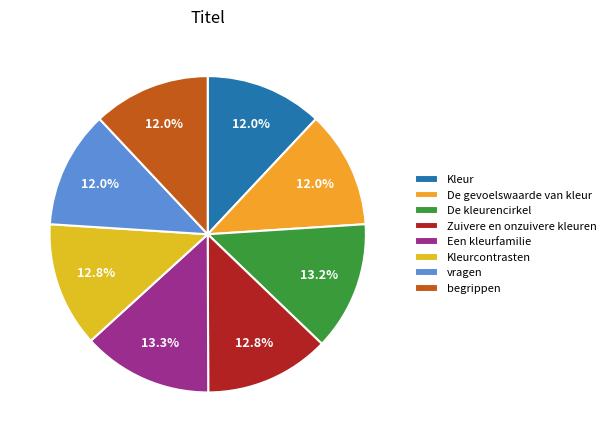

How many slices are in this pie chart?

8